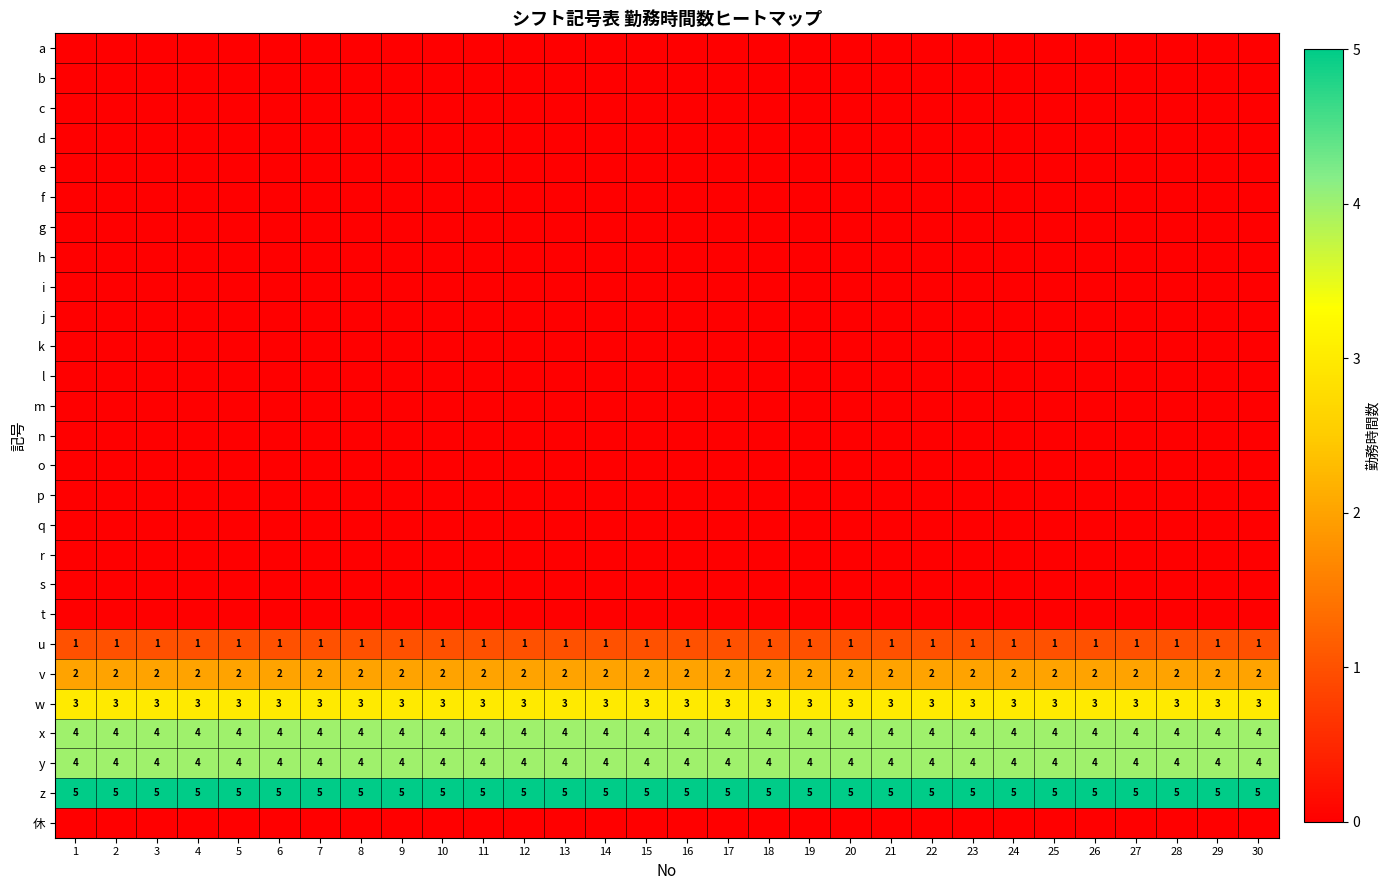

The value of y at 10 is 6. True or false?

False